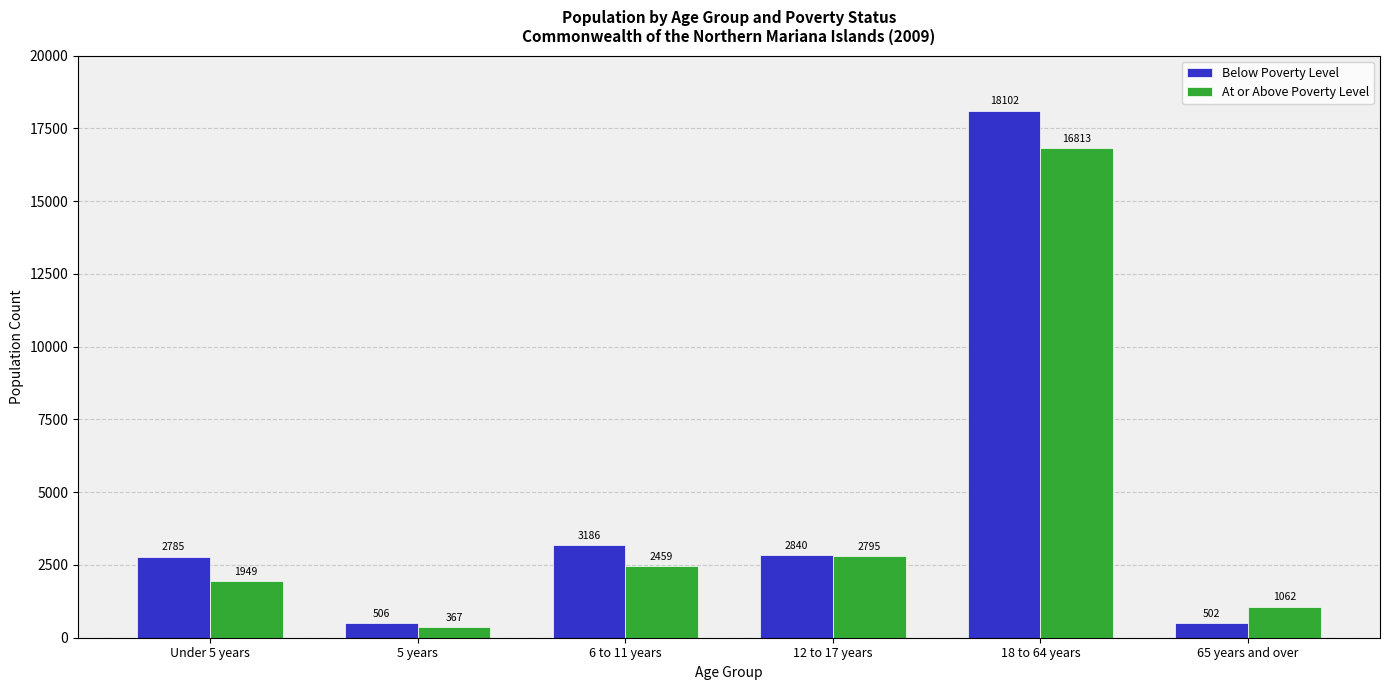

Reading left to right, extract all data points from this chart.

Below Poverty Level: 2785	506	3186	2840	18102	502
At or Above Poverty Level: 1949	367	2459	2795	16813	1062